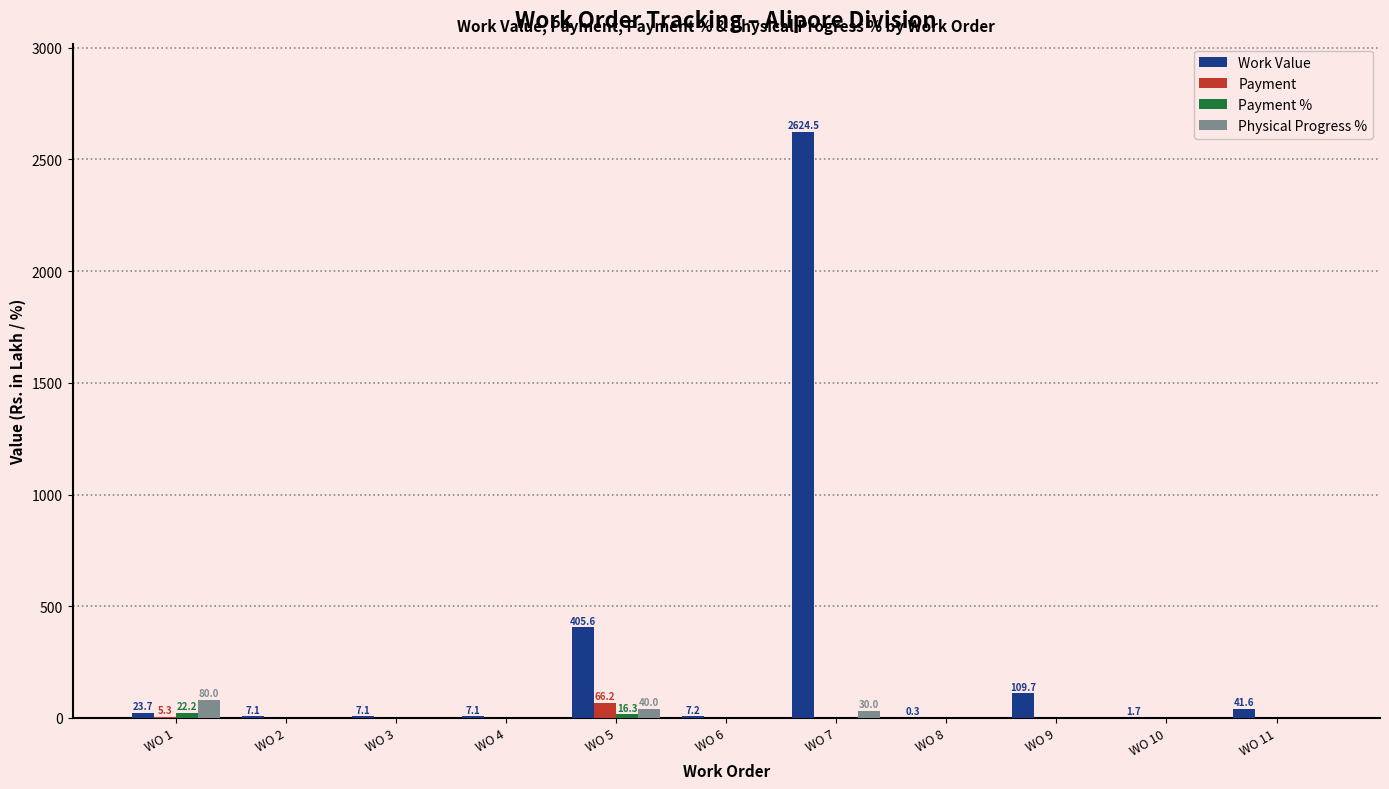

True or false: Physical Progress % has a value of 0.0 at WO 6.

True